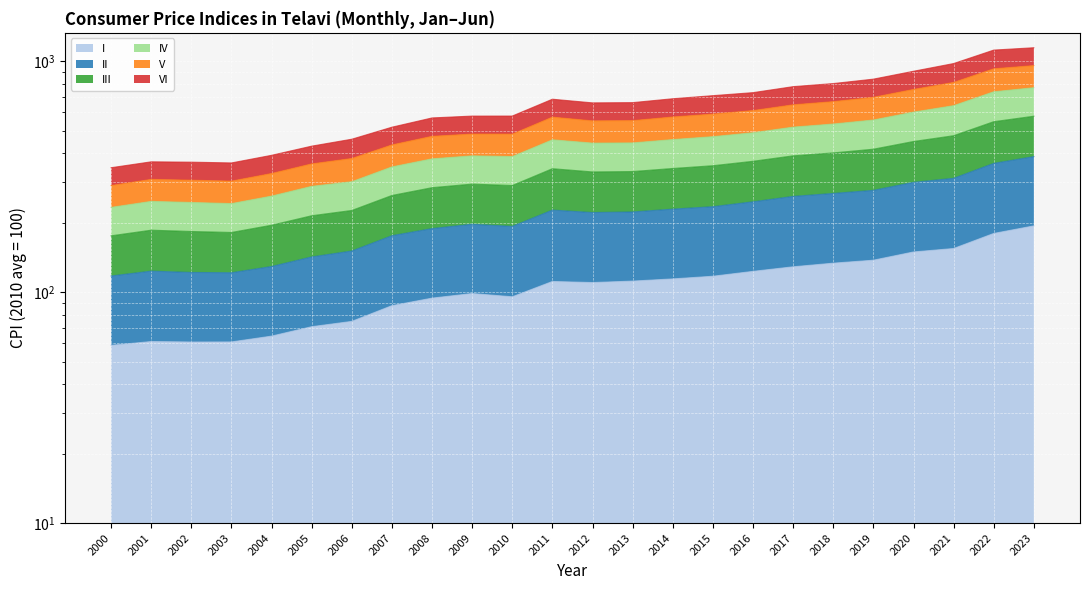

At how many categories does at least one series exceed 554?

16